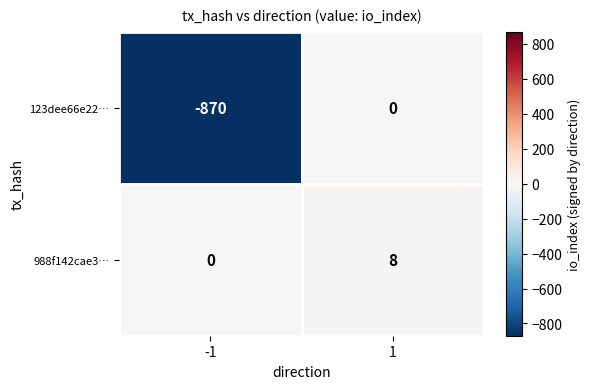

Reading right to left, extract all data points from this chart.

123dee66e22…: 1=0	-1=-870
988f142cae3…: 1=8	-1=0